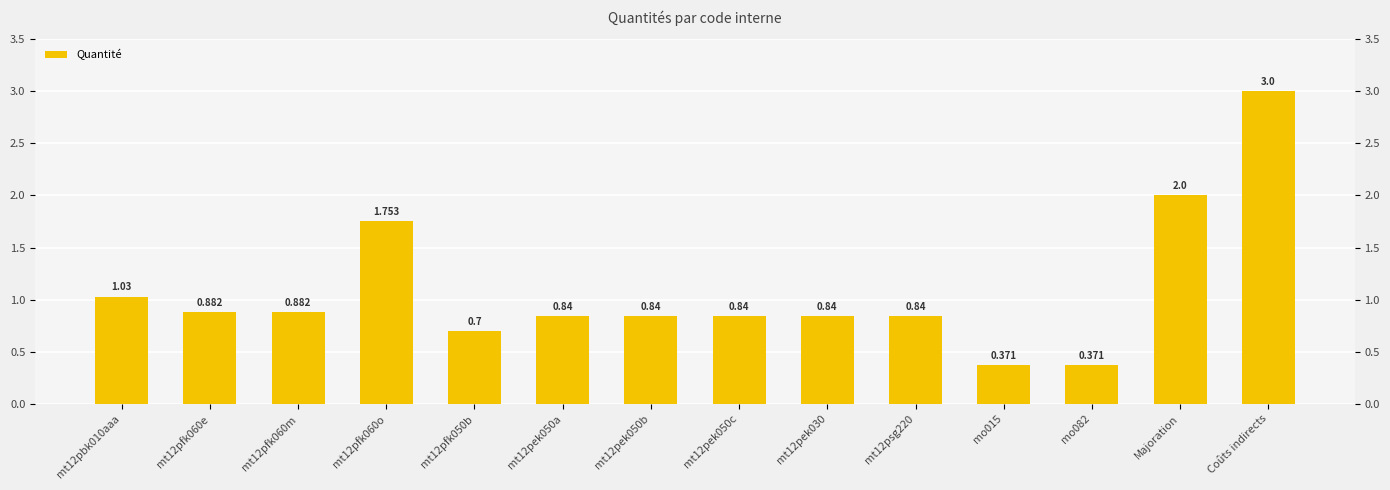

At which category does the chart reach its peak across all series?

Coûts indirects